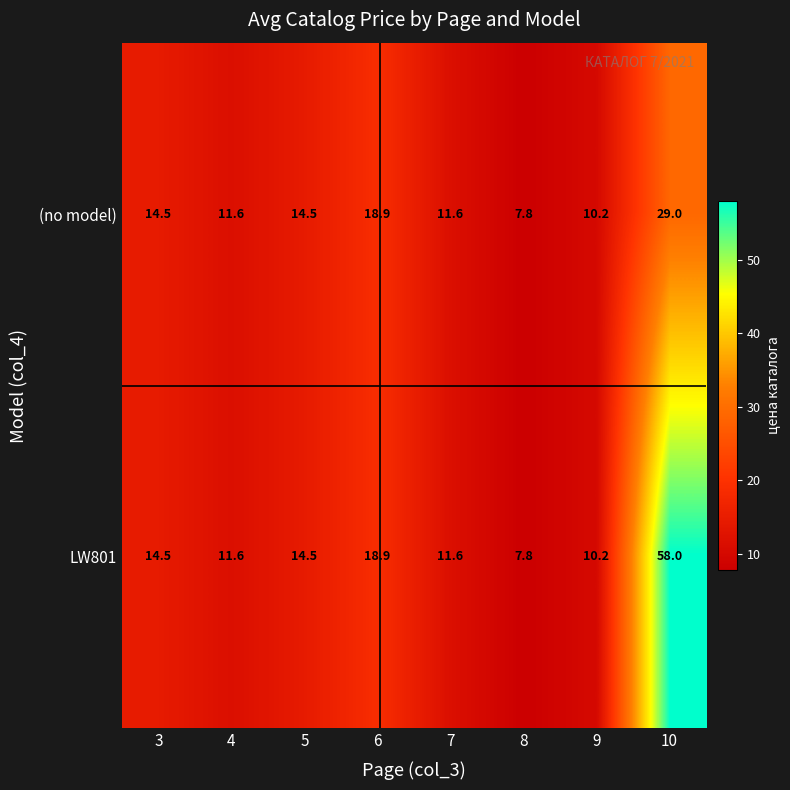

What is the difference between the maximum and minimum values in the (no model) series?

21.2